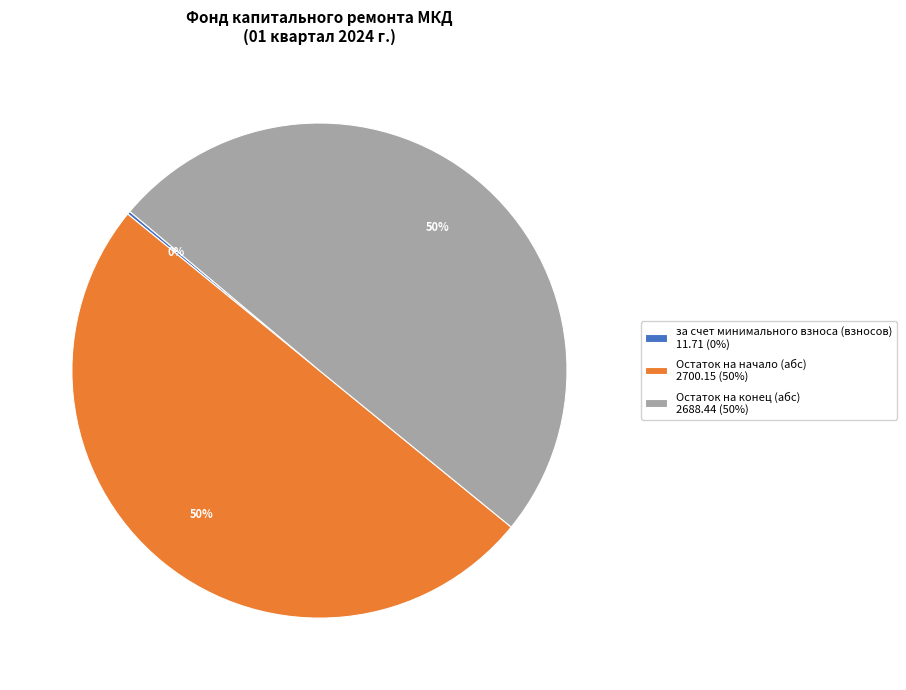

To the nearest percent, what is the average slice percentage?

33%